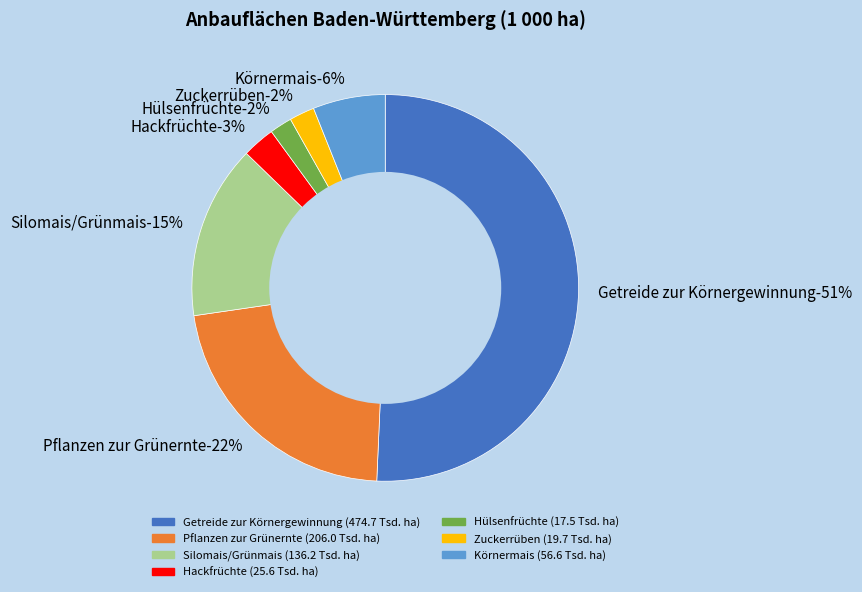

The Hackfrüchte slice represents 3% of the pie. True or false?

True